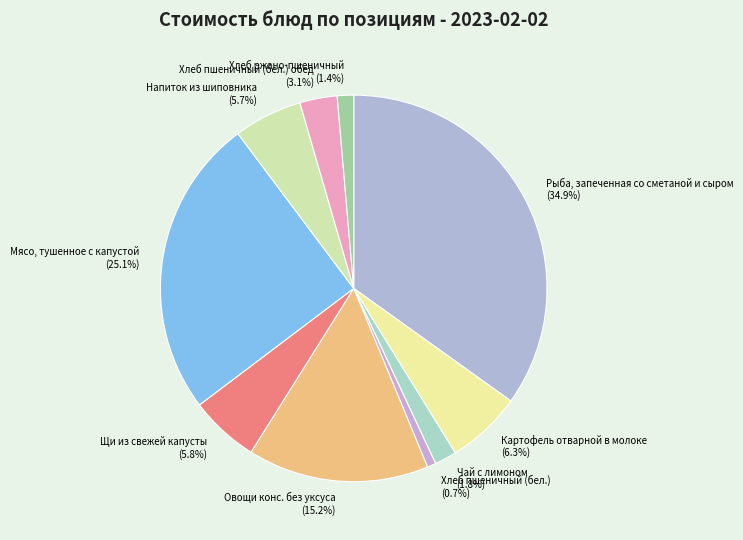

To the nearest percent, what portion does Хлеб пшеничный (бел.) обед represent?

3%